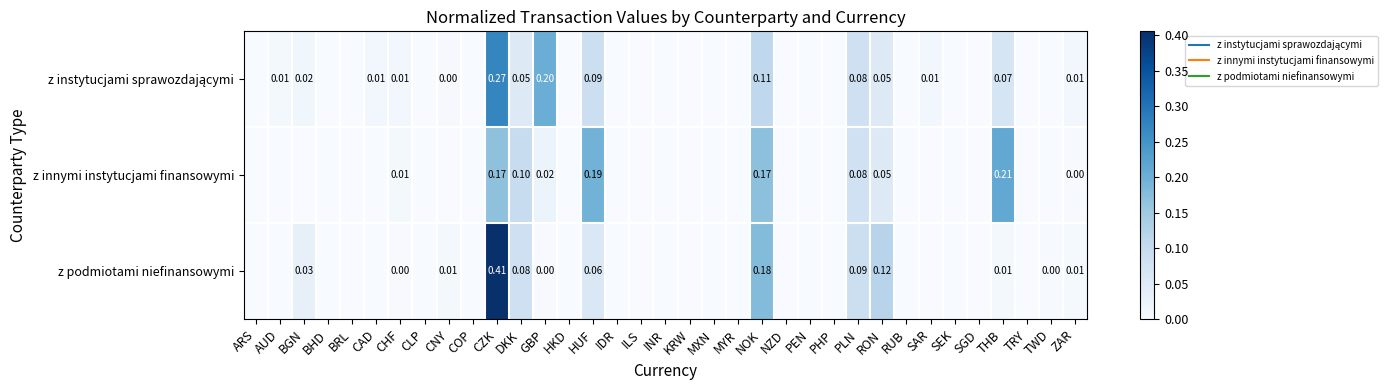

At SAR, list the series in order from largest to smallest.

z instytucjami sprawozdającymi, z podmiotami niefinansowymi, z innymi instytucjami finansowymi